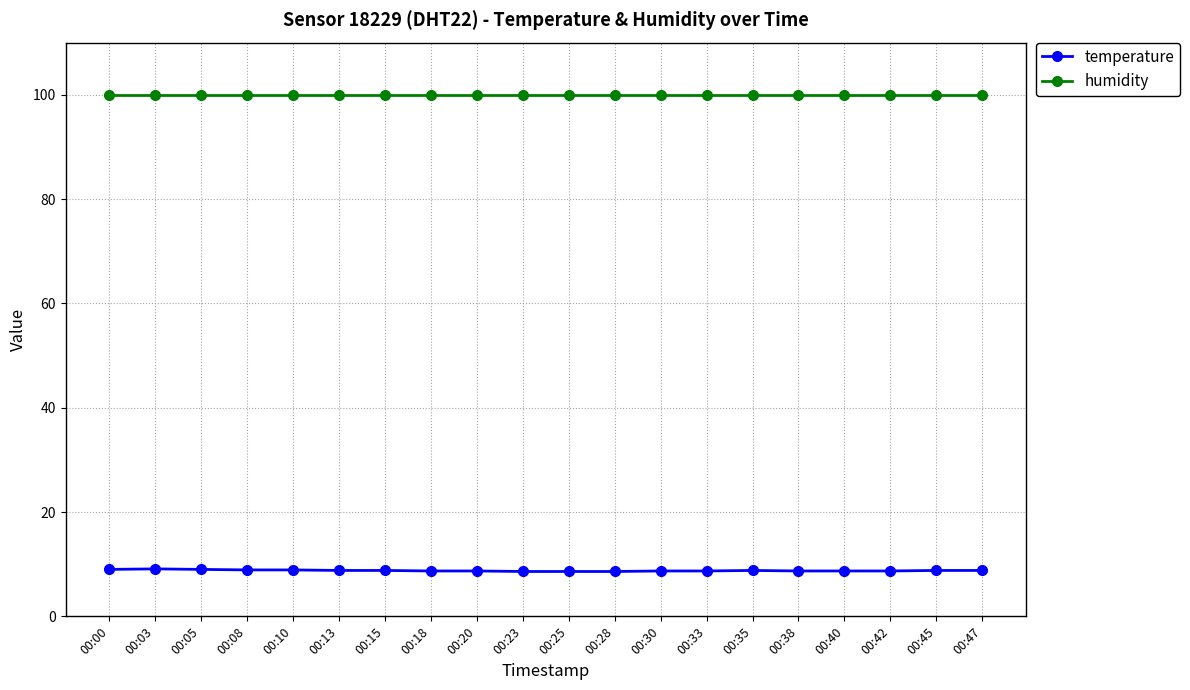

What is the value of the temperature point at the 19th from the left?

8.8